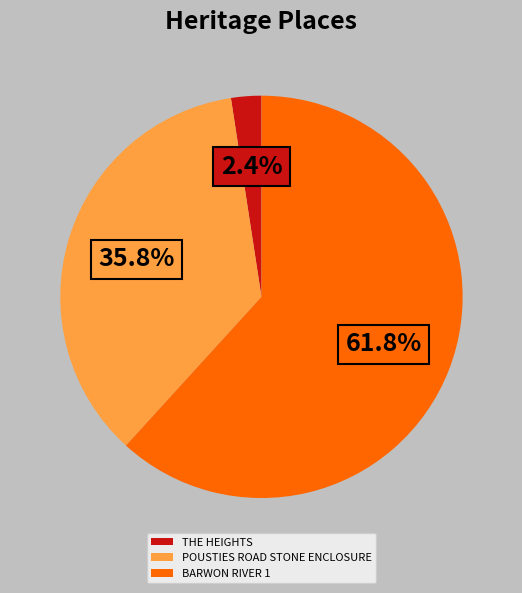

Which category has the smallest portion of the pie?

THE HEIGHTS